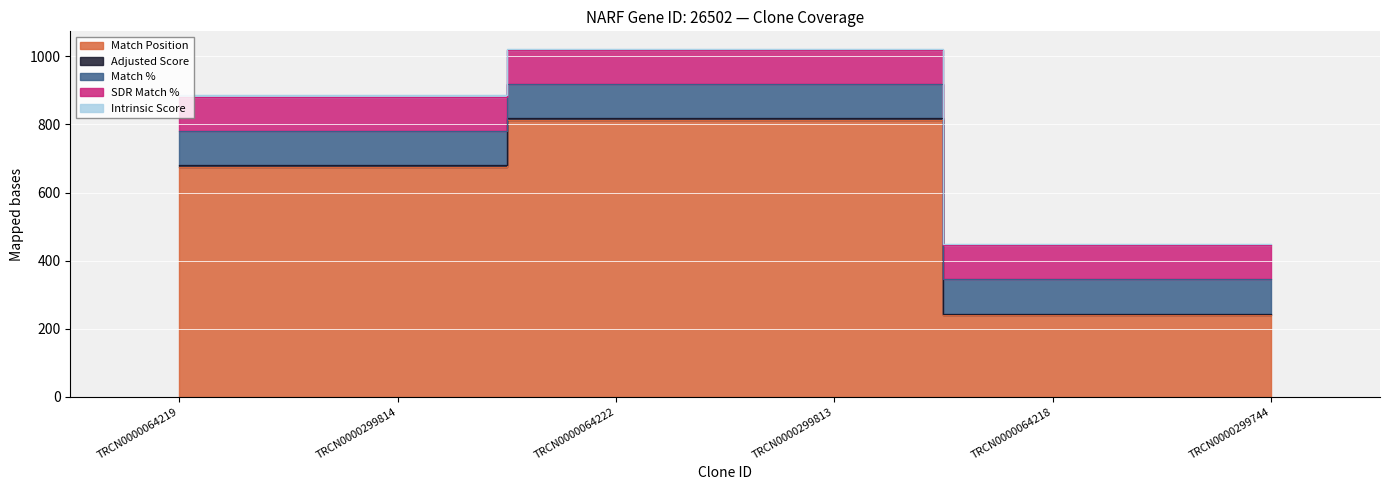

Is the value of SDR Match % at TRCN0000299813 greater than the value of Match Position at TRCN0000299744?

No